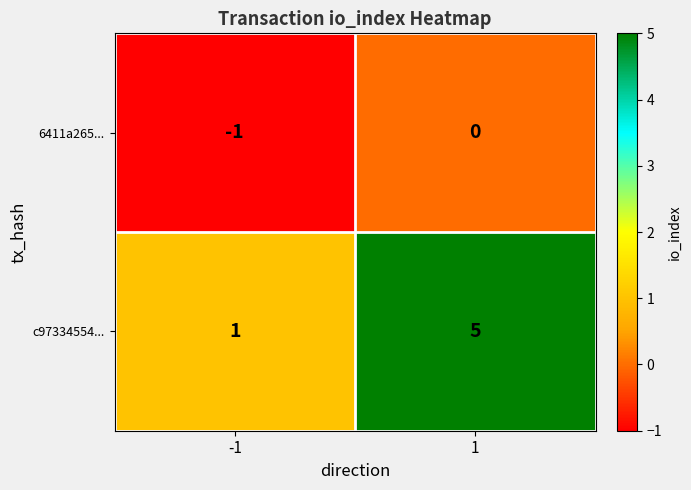

Which series has the widest spread of values?

c97334554...